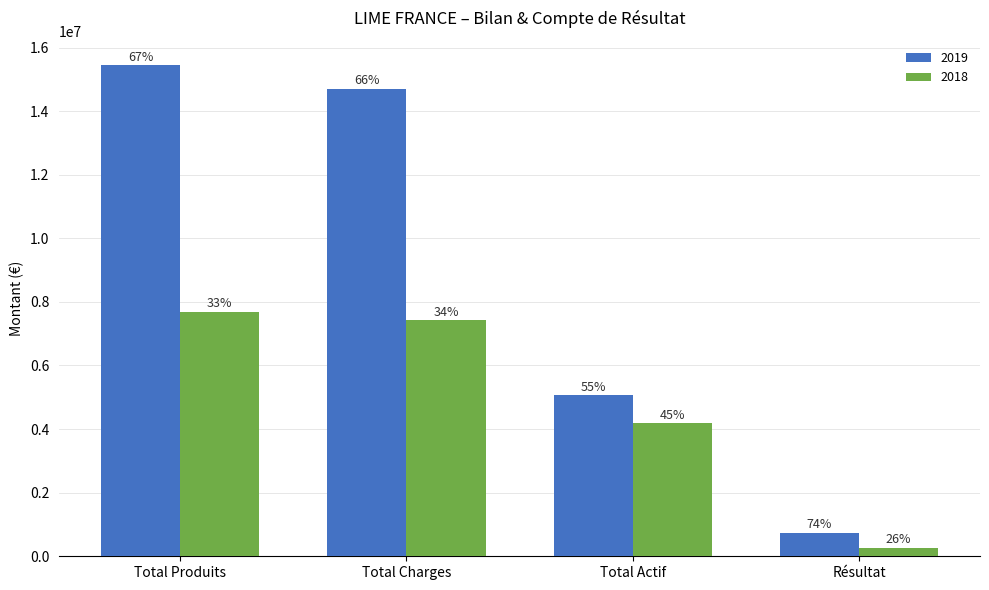

At which category does the chart reach its peak across all series?

Total Produits